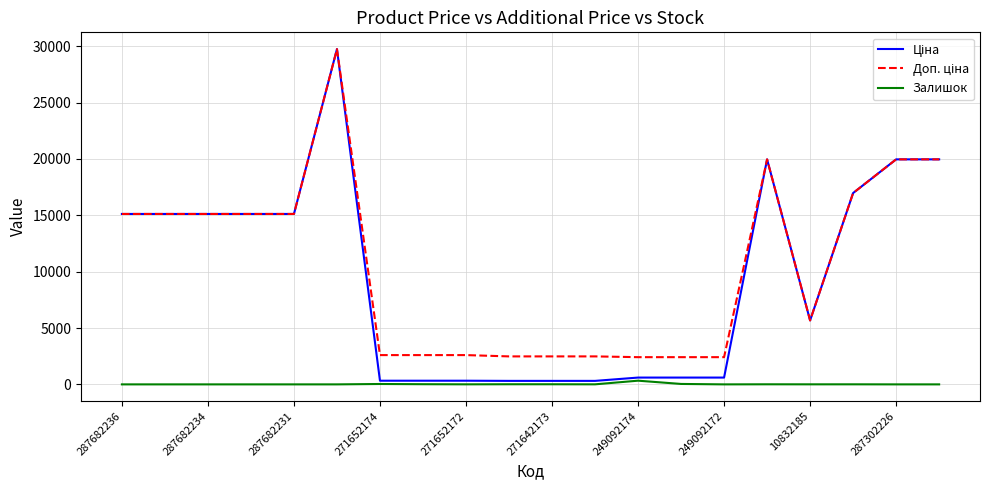

What is the label of the 14th point from the left?

13